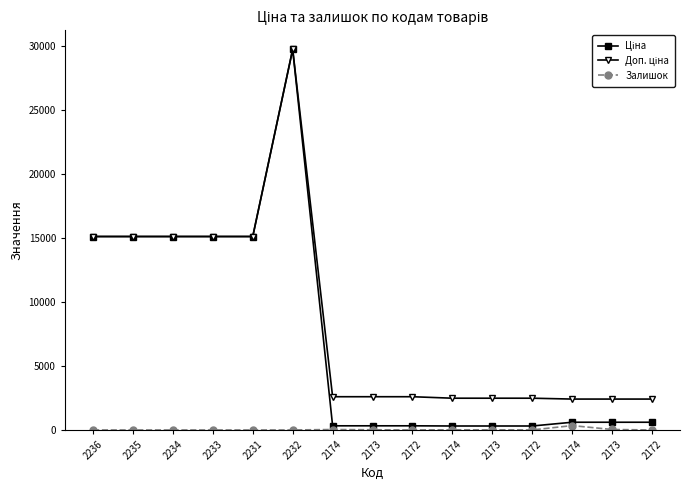

How many series are shown in this chart?

3